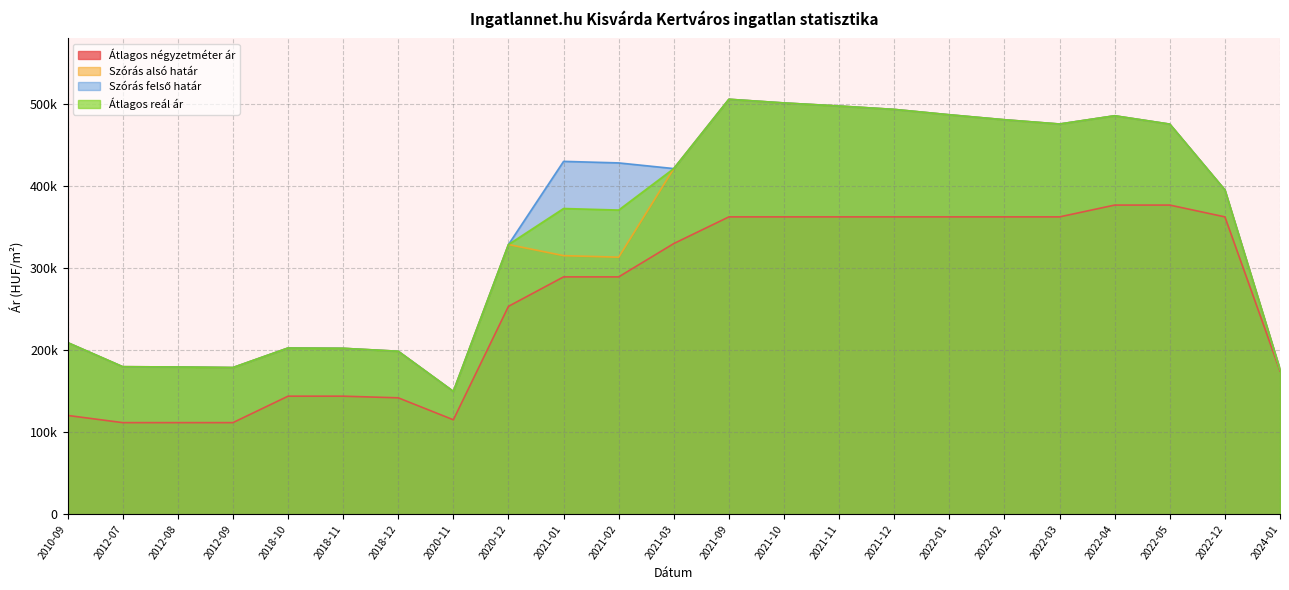

Where does the Szórás alsó határ series first go above 328798?

2021-03